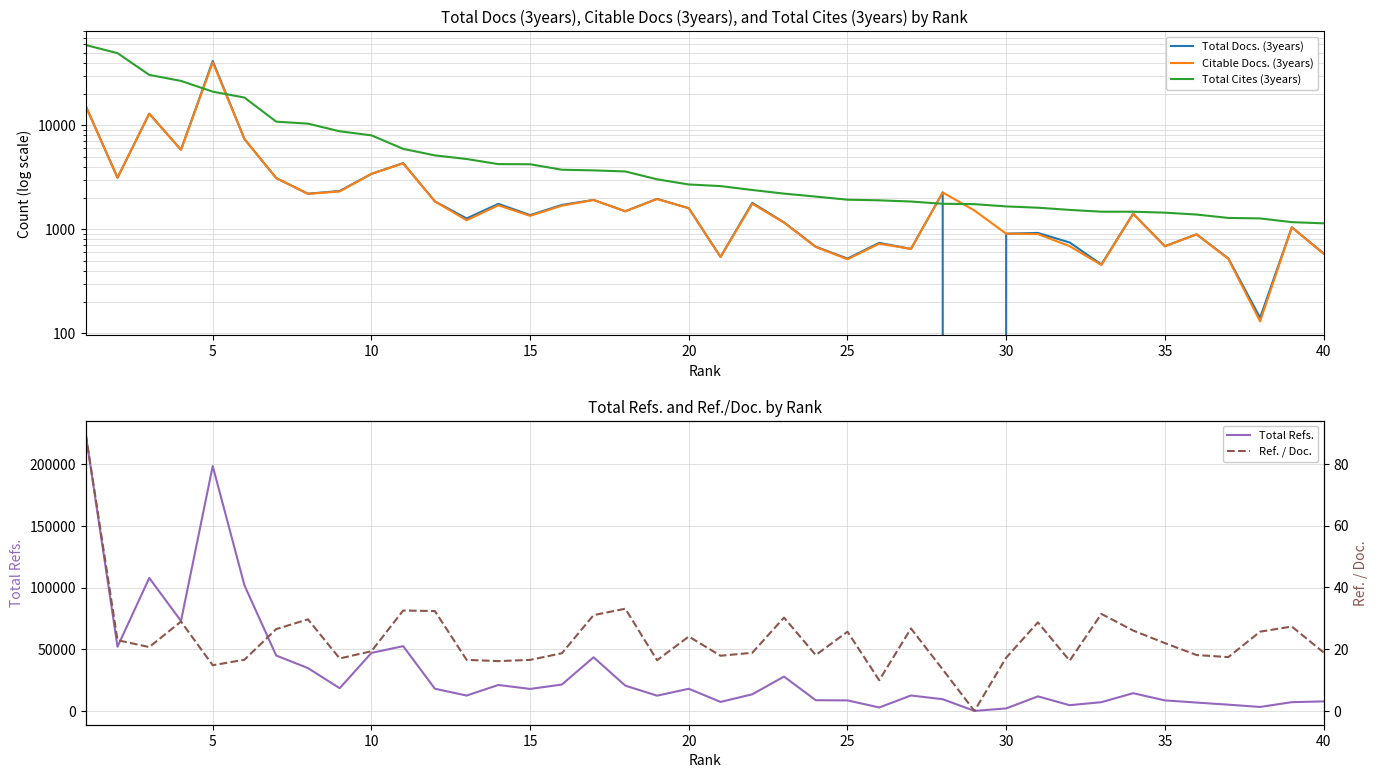

The value of Total Refs. at 20 is 9939.0. True or false?

False